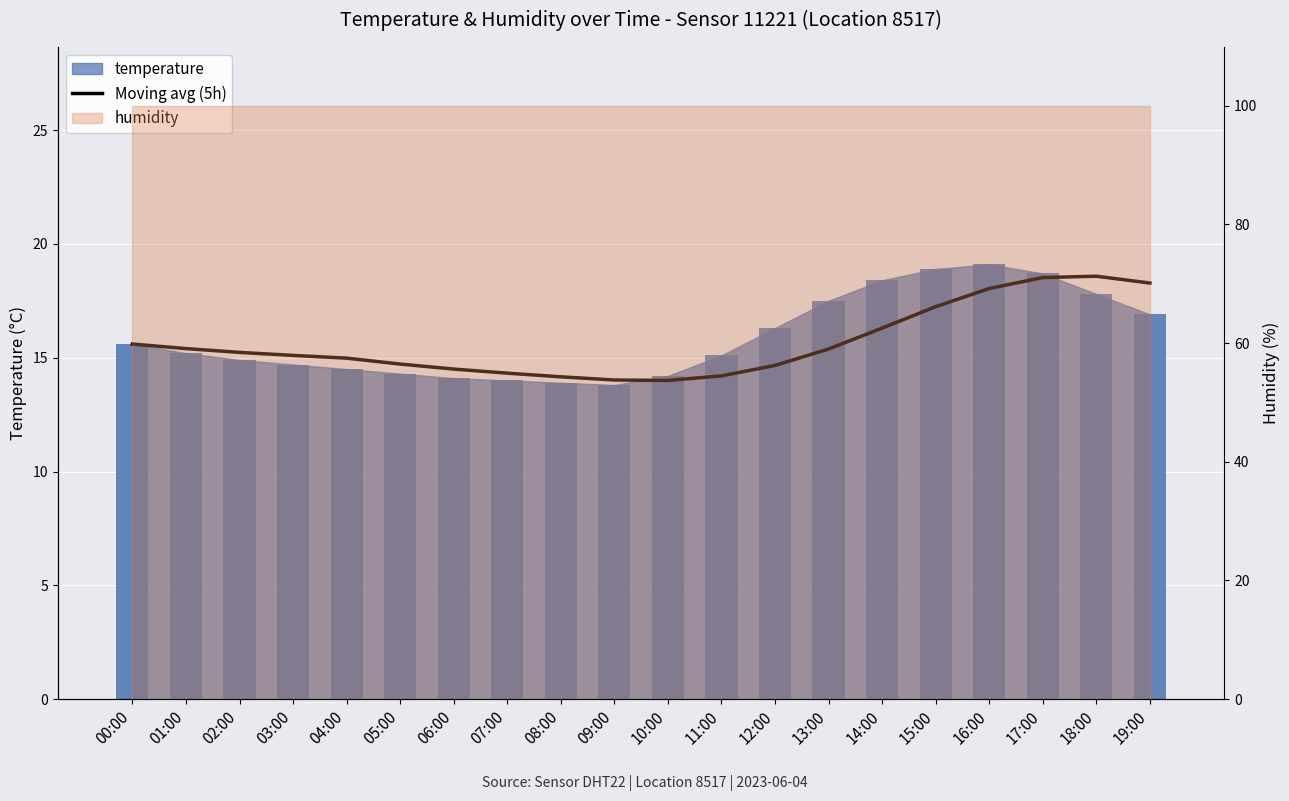

The chart shows a value of 6.4 at 11:00. True or false?

False